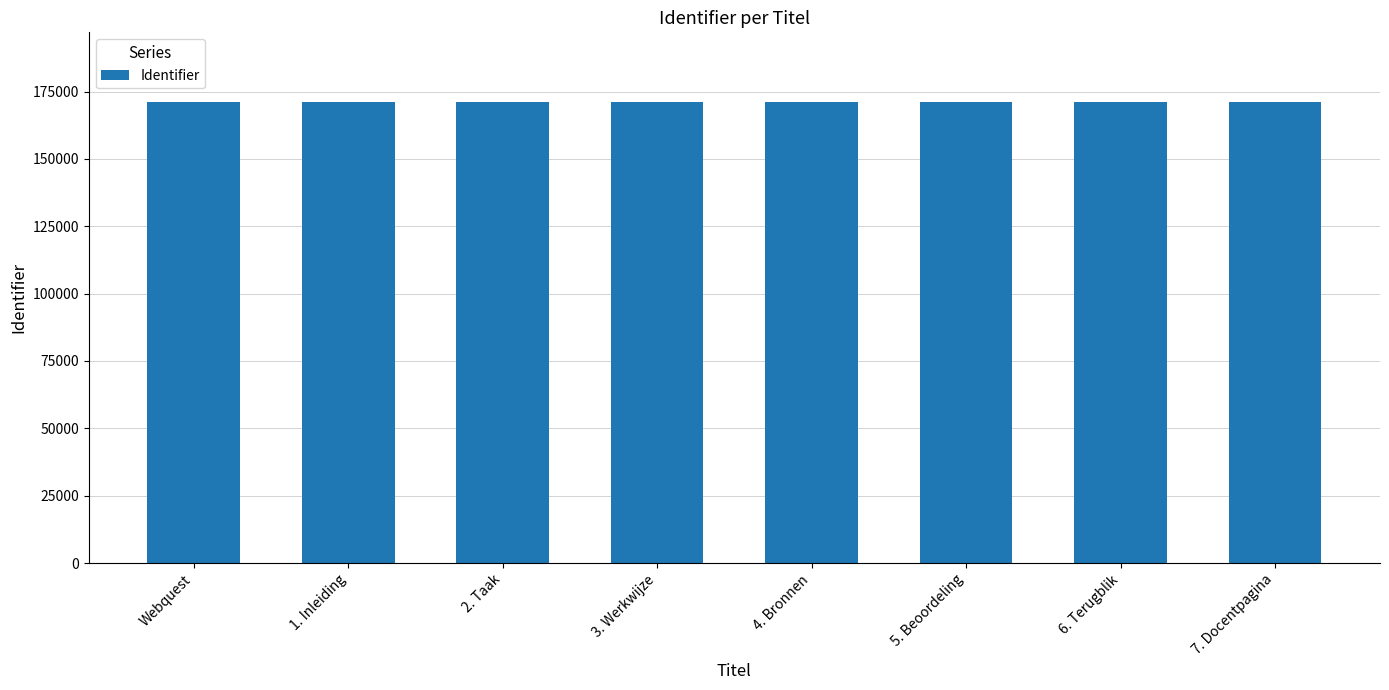

Are the bars horizontal?

No